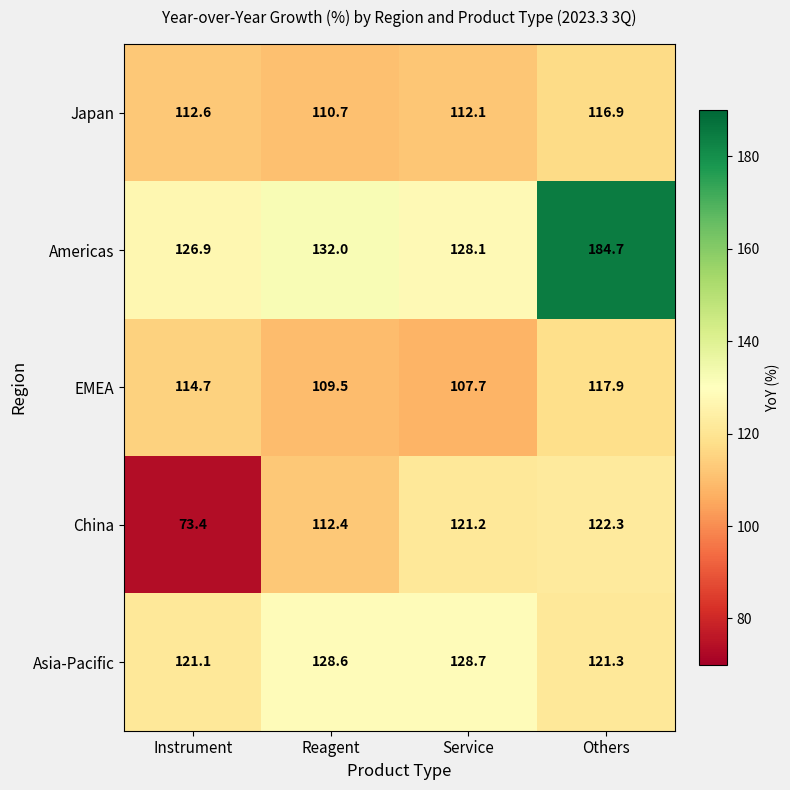

What is the total value across all series at Service?

597.8